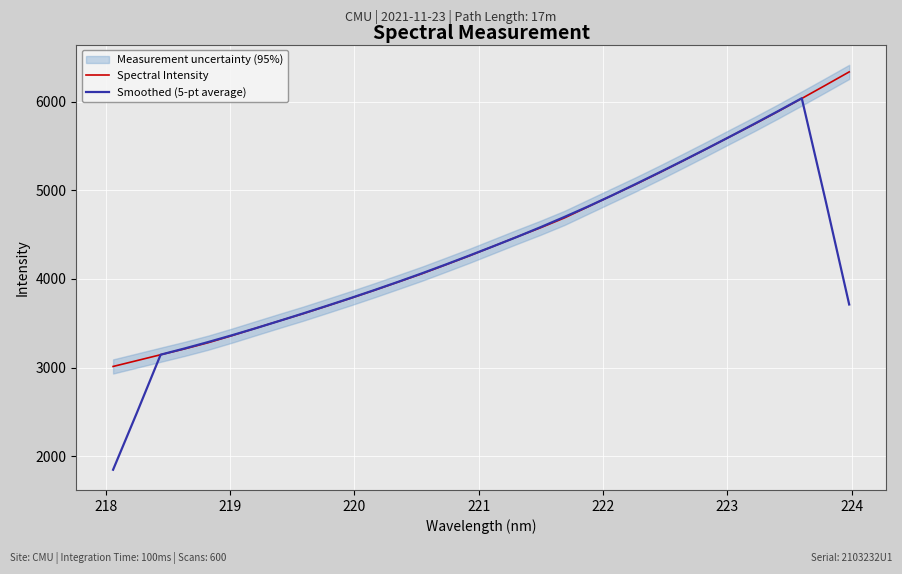

What is the lowest value of the Smoothed (5-pt average) series?

1847.2